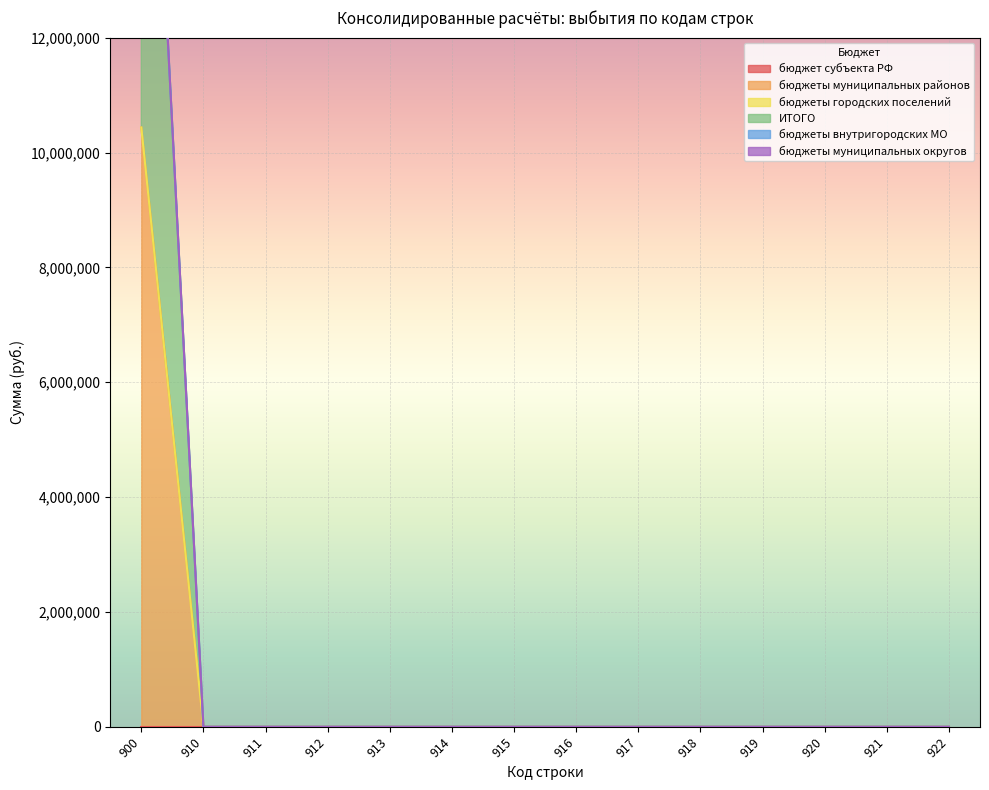

Where is ИТОГО nearest to the value 5218420?

910